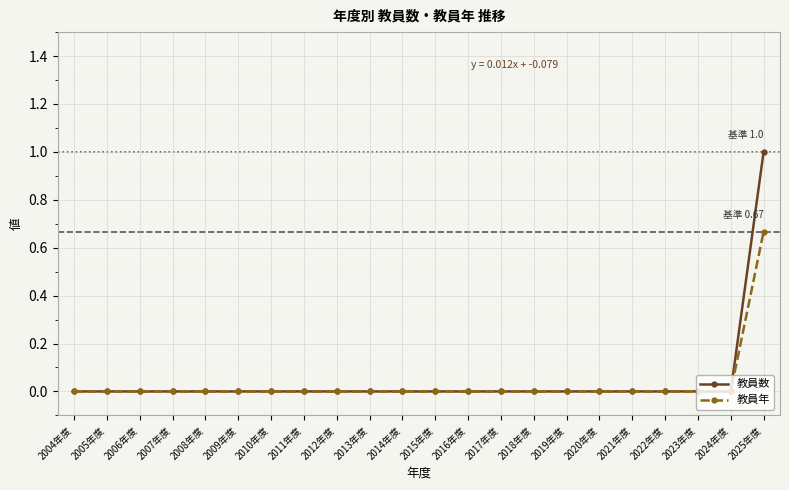

The value of 教員数 at 2006年度 is -0.5. True or false?

False